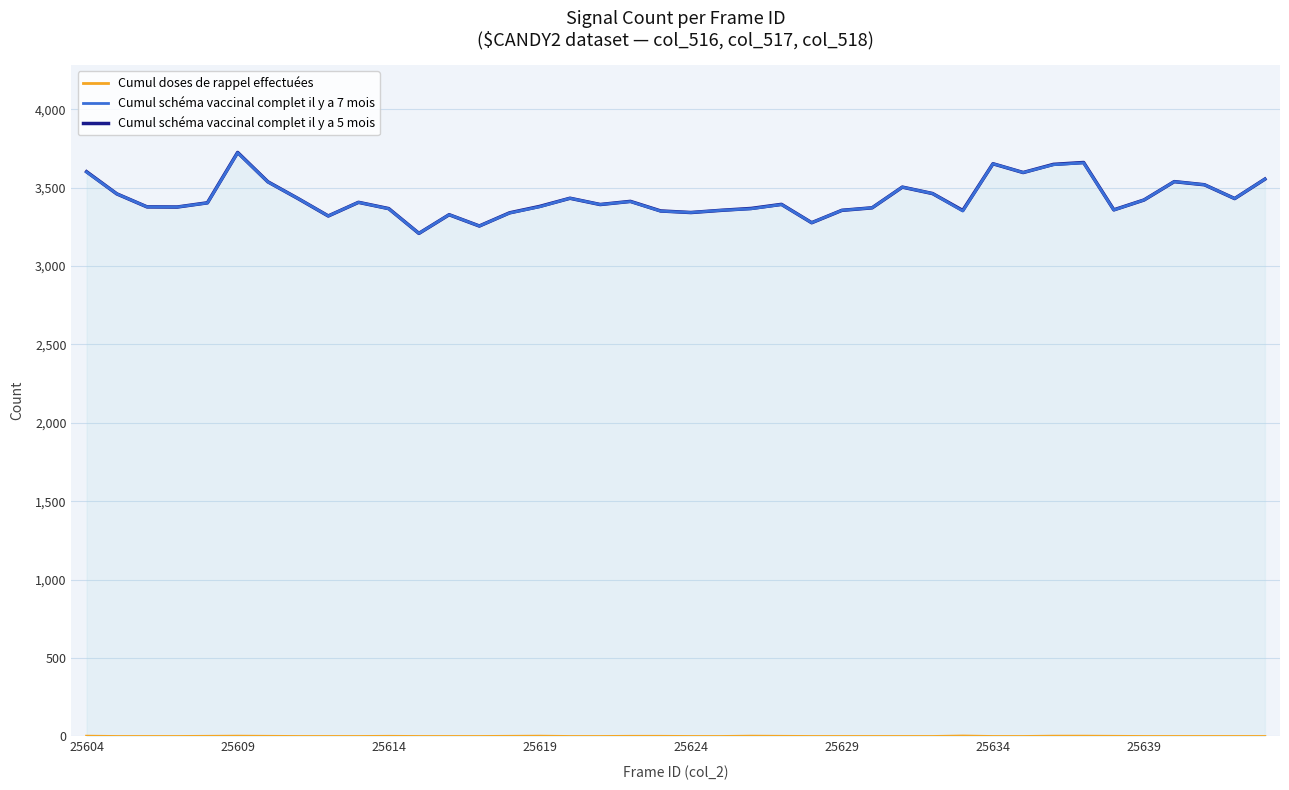

Reading left to right, extract all data points from this chart.

Cumul schéma vaccinal complet il y a 5 mois: 3601	3460	3377	3376	3403	3724	3537	3430	3319	3406	3366	3208	3327	3255	3339	3380	3432	3392	3412	3351	3341	3355	3367	3393	3276	3355	3371	3503	3462	3354	3652	3596	3648	3660	3358	3421	3538	3518	3430	3554
Cumul schéma vaccinal complet il y a 7 mois: 3599	3460	3377	3376	3402	3722	3536	3430	3319	3406	3365	3208	3327	3255	3338	3378	3432	3392	3411	3350	3341	3355	3365	3392	3276	3355	3371	3503	3462	3351	3652	3596	3646	3658	3357	3421	3538	3518	3430	3554
Cumul doses de rappel effectuées: 2	0	0	0	1	2	1	0	0	0	1	0	0	0	1	2	0	0	1	1	0	0	2	1	0	0	0	0	0	3	0	0	2	2	1	0	0	0	0	0